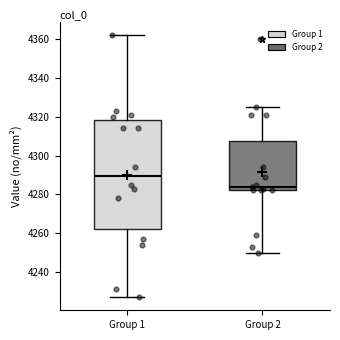

Which box's median line is the highest?

Group 1